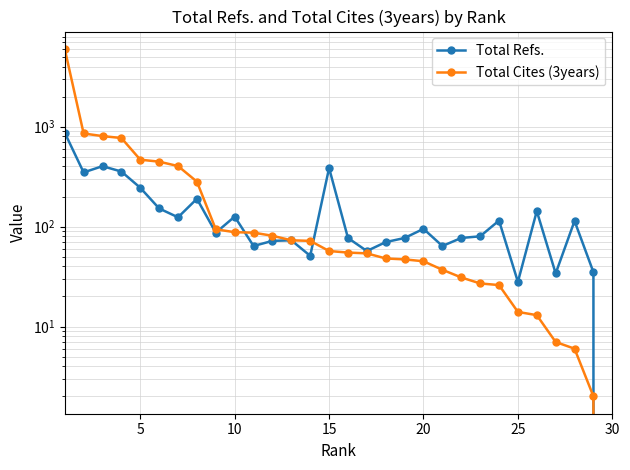

The value of Total Cites (3years) at 20 is 45. True or false?

True